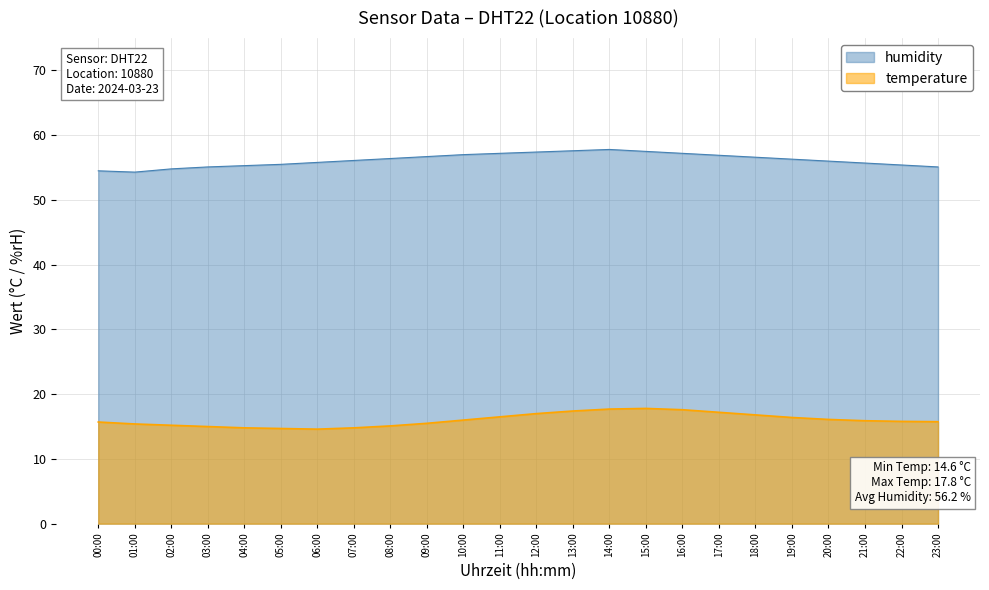

True or false: temperature and humidity cross at least once.

False